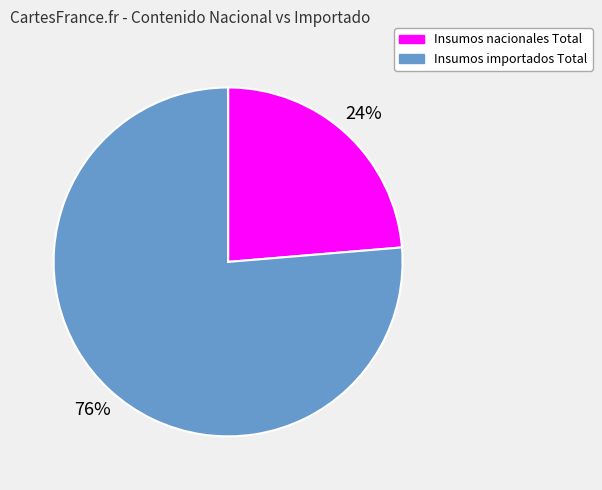

Rank the categories by value from highest to lowest.

Insumos importados Total, Insumos nacionales Total